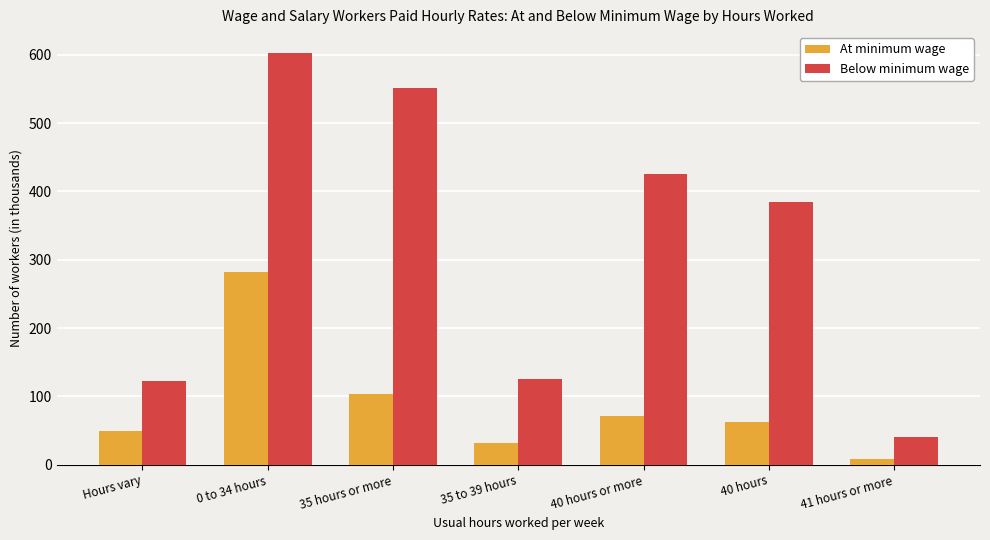

Does the chart contain stacked bars?

No